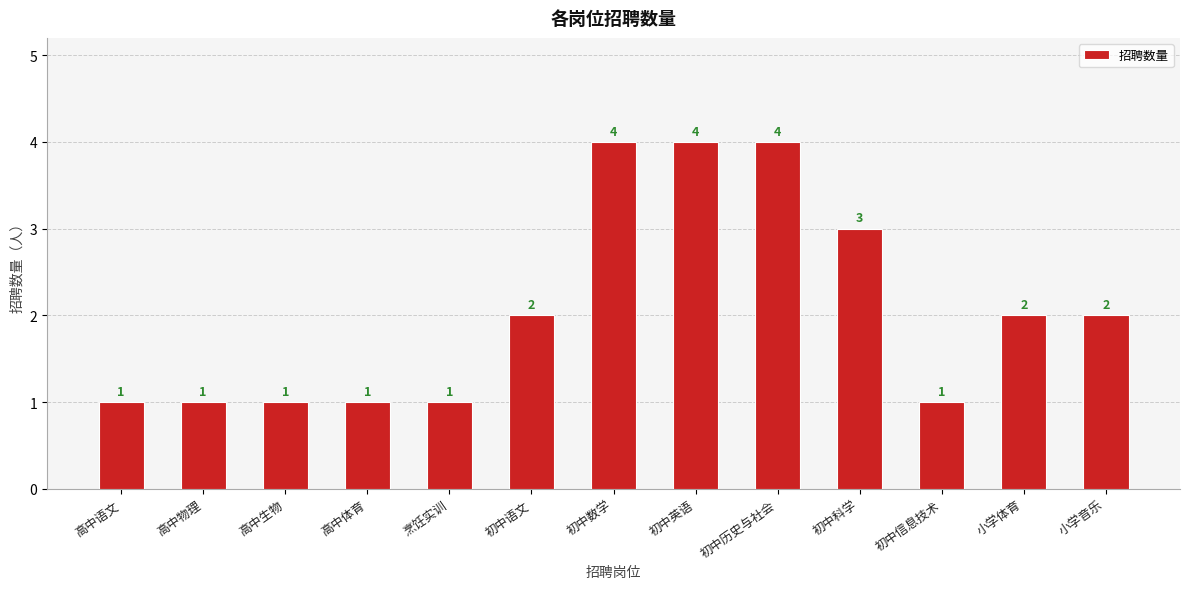

Read the value at 初中科学.

3